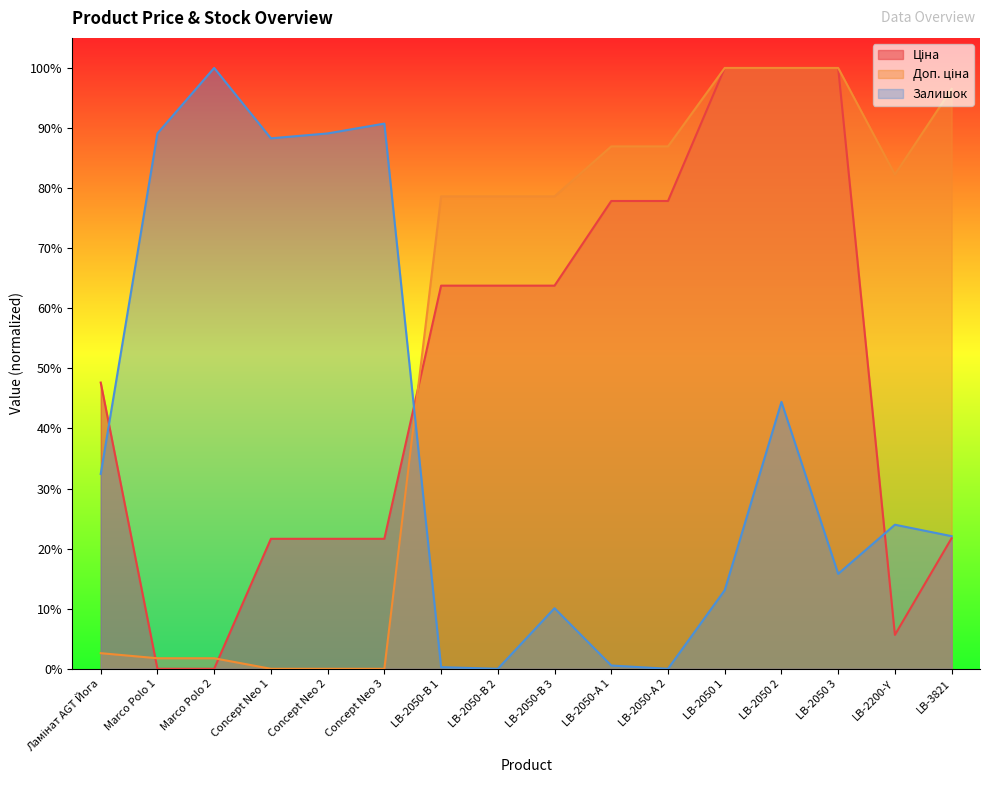

What is the sum of the Залишок values at Concept Neo 2 and LB-2050 2?

1.3